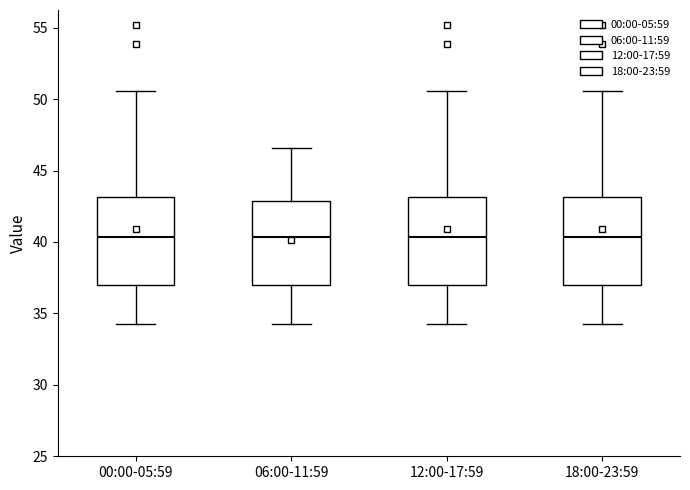

Where is the lower edge of the box for 18:00-23:59 on the y-axis? The values are not printed on the chart, so give them approximately, as read against the axis.

37.0